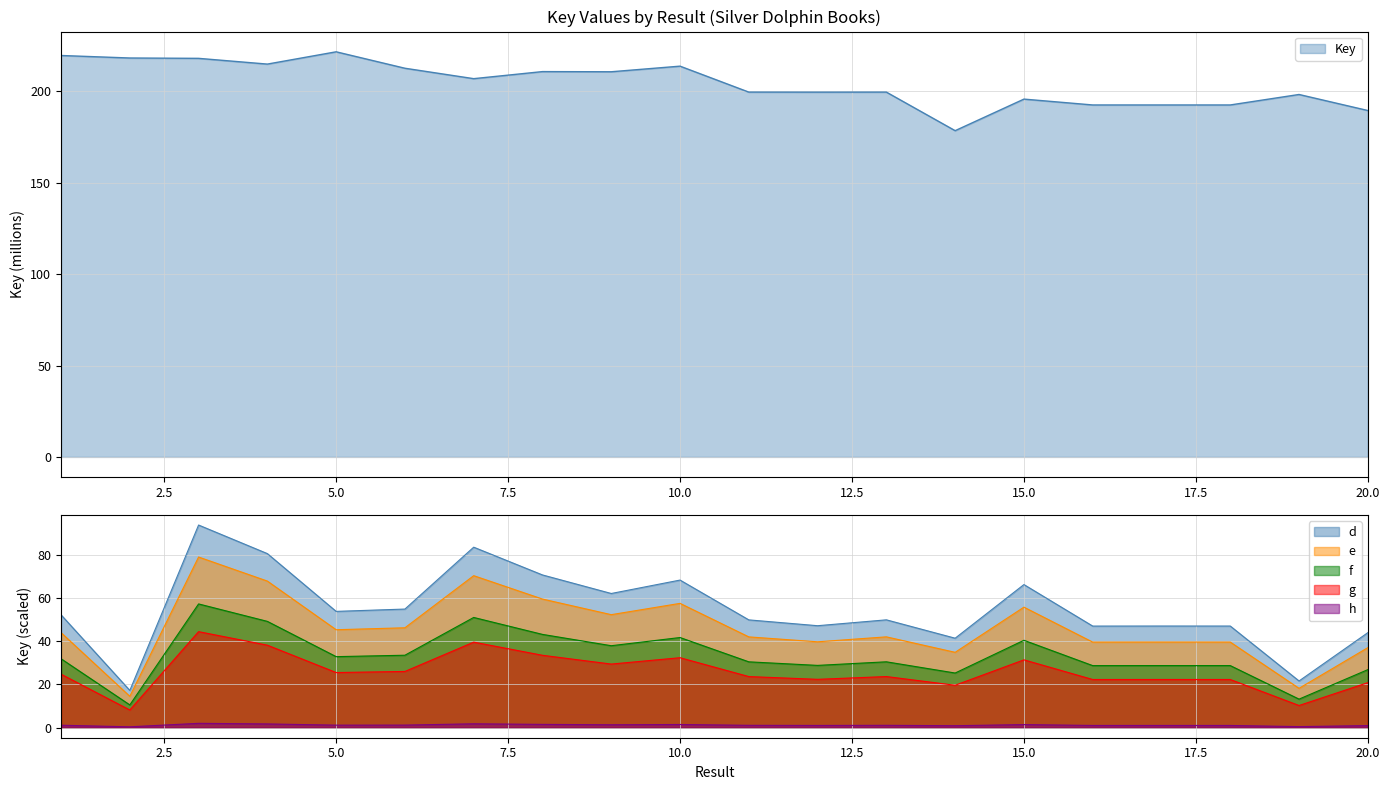

How many values exceed 206?

10